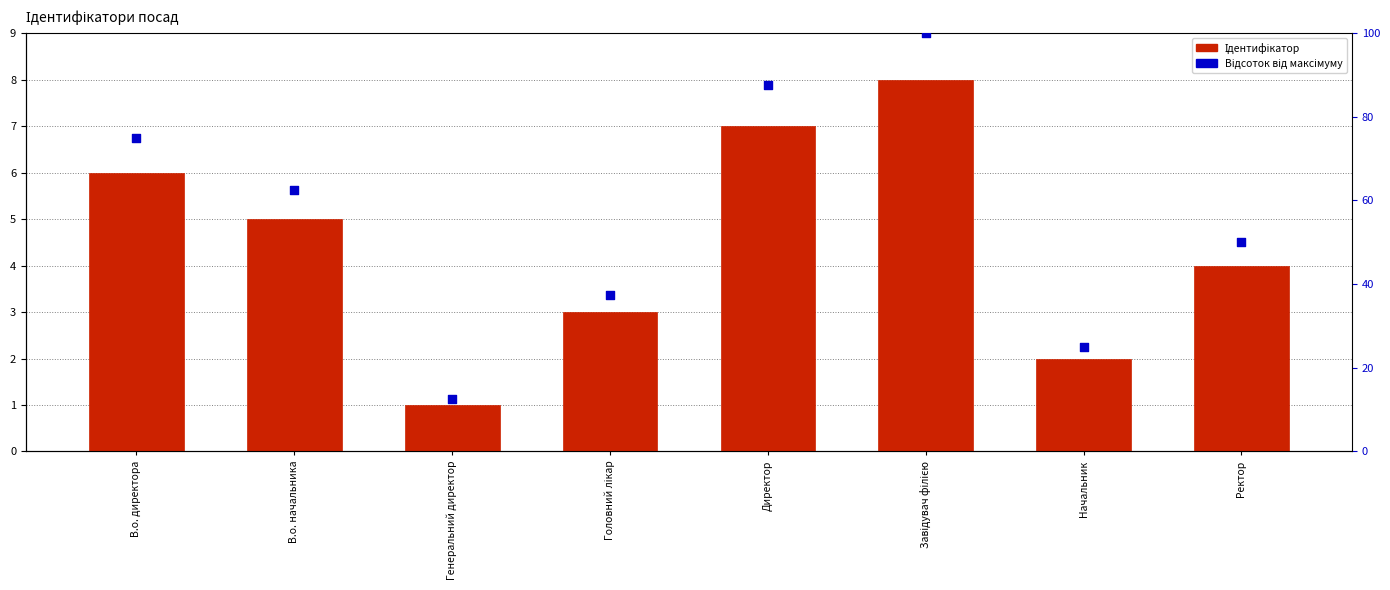

Which series has the largest total across all categories?

Відсоток від максимуму